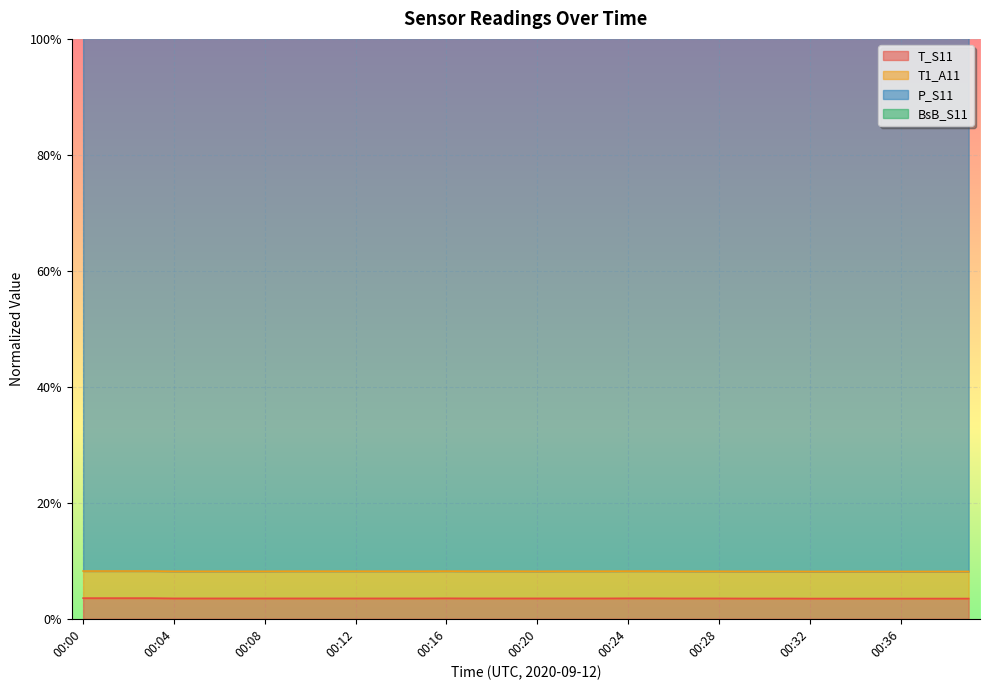

True or false: BsB_S11 has a value of 0.6 at 00:10.

False